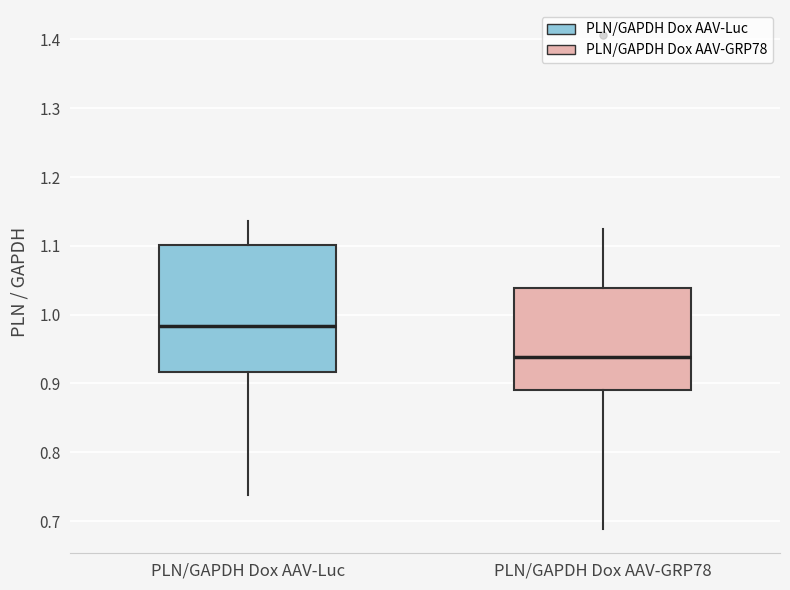

Which box is the tallest, from its lower edge to its upper edge?

PLN/GAPDH Dox AAV-Luc